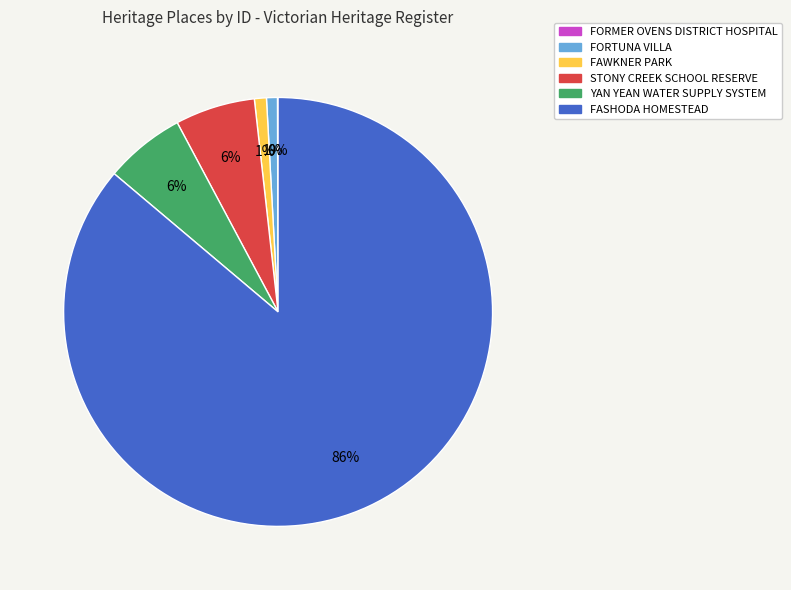

True or false: YAN YEAN WATER SUPPLY SYSTEM accounts for 1% of the total.

False